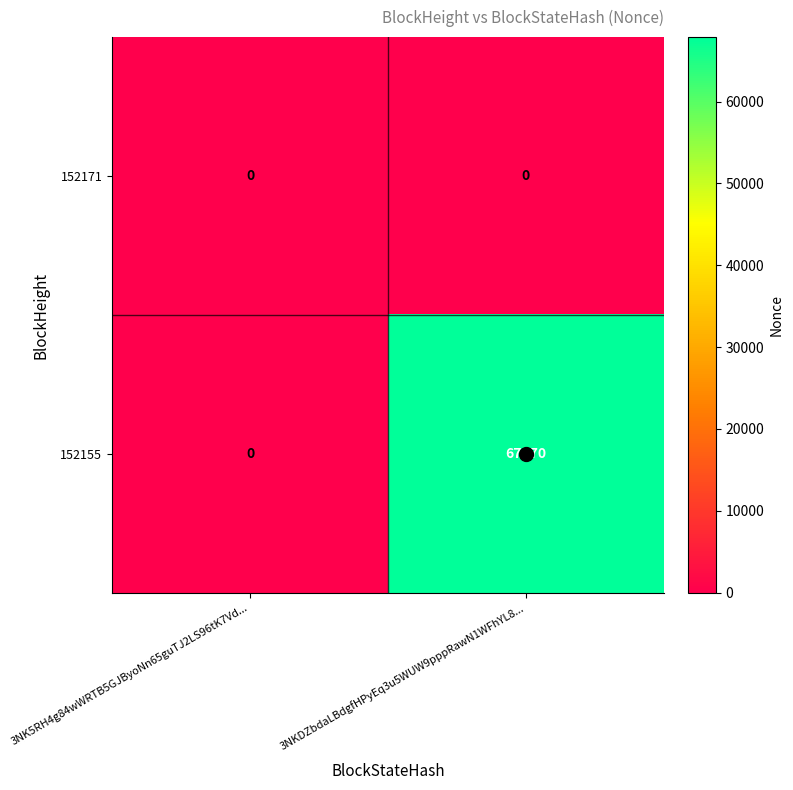

Rank the series by their maximum value, from highest to lowest.

152155, 152171